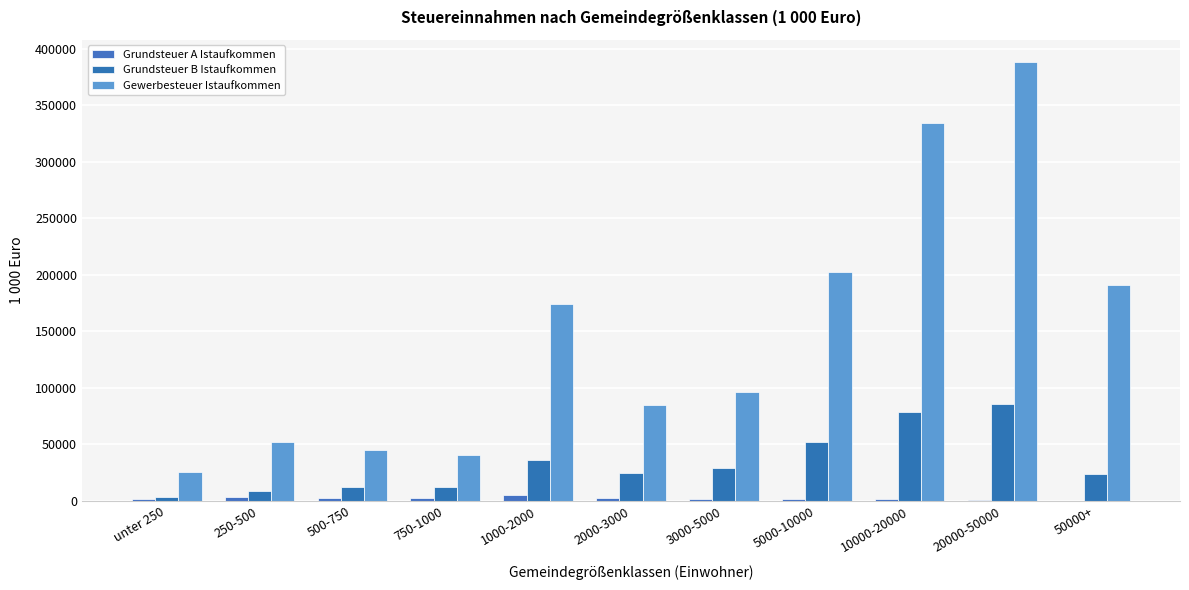

Count the number of data series in this chart.

3